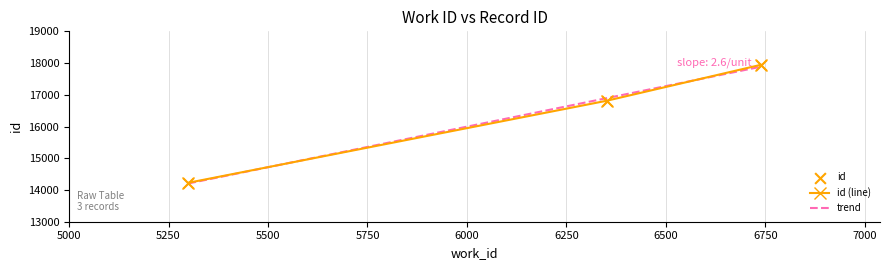

What is the change in value from 5300 to 6351?

+2584